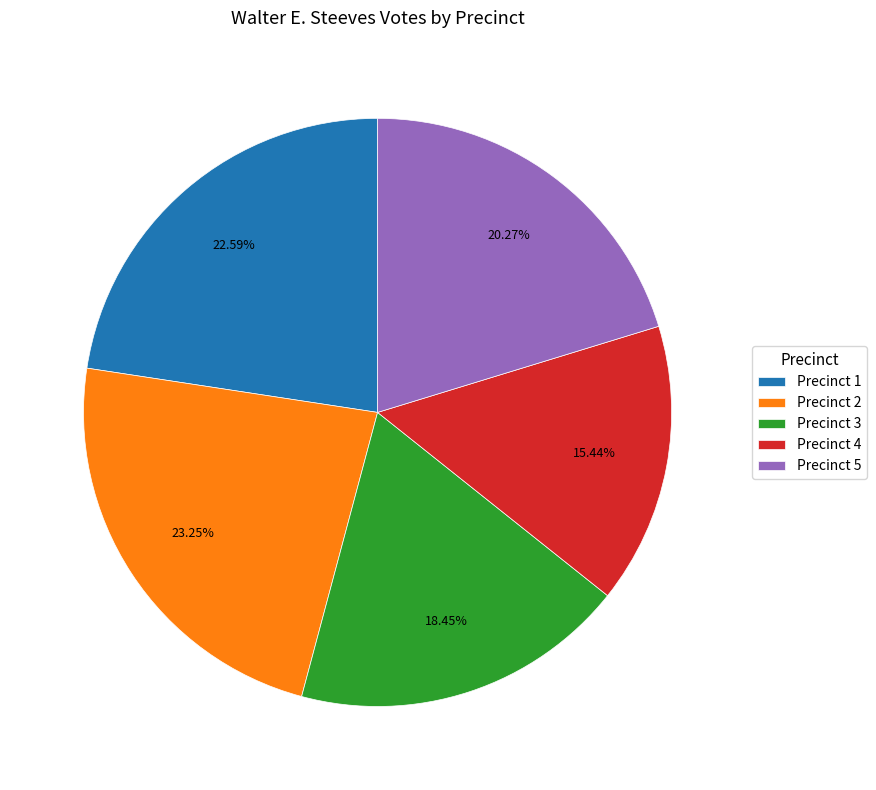

Between Precinct 4 and Precinct 1, which is larger?

Precinct 1